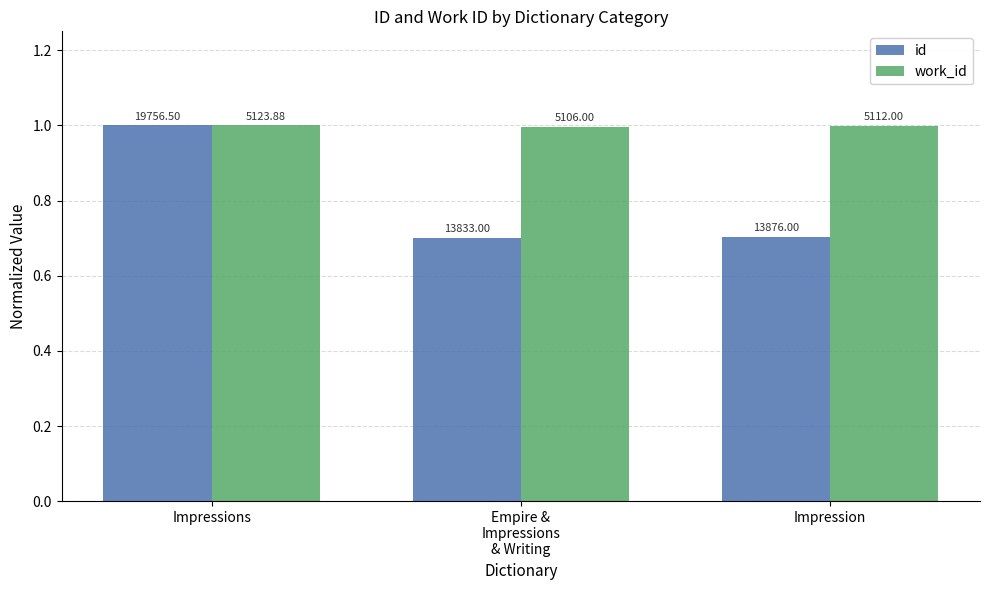

How many groups of bars are there?

3